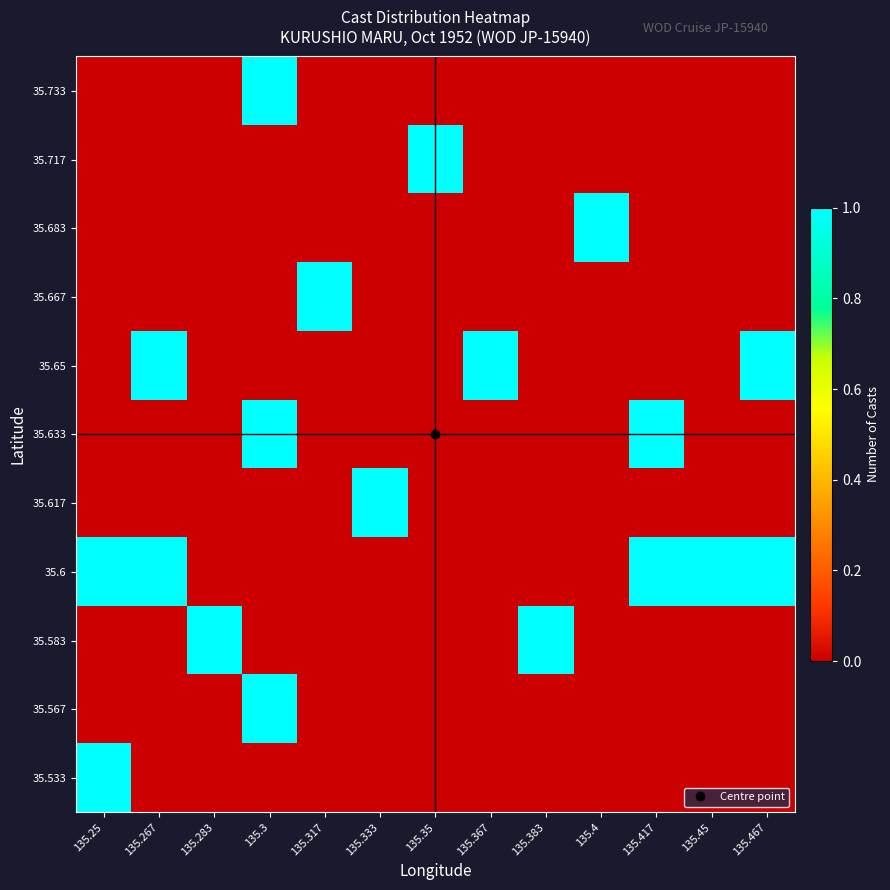

Reading right to left, what are all the values shown in this chart?

35.733: 135.467=0	135.45=0	135.417=0	135.4=0	135.383=0	135.367=0	135.35=0	135.333=0	135.317=0	135.3=1	135.283=0	135.267=0	135.25=0
35.717: 135.467=0	135.45=0	135.417=0	135.4=0	135.383=0	135.367=0	135.35=1	135.333=0	135.317=0	135.3=0	135.283=0	135.267=0	135.25=0
35.683: 135.467=0	135.45=0	135.417=0	135.4=1	135.383=0	135.367=0	135.35=0	135.333=0	135.317=0	135.3=0	135.283=0	135.267=0	135.25=0
35.667: 135.467=0	135.45=0	135.417=0	135.4=0	135.383=0	135.367=0	135.35=0	135.333=0	135.317=1	135.3=0	135.283=0	135.267=0	135.25=0
35.65: 135.467=1	135.45=0	135.417=0	135.4=0	135.383=0	135.367=1	135.35=0	135.333=0	135.317=0	135.3=0	135.283=0	135.267=1	135.25=0
35.633: 135.467=0	135.45=0	135.417=1	135.4=0	135.383=0	135.367=0	135.35=0	135.333=0	135.317=0	135.3=1	135.283=0	135.267=0	135.25=0
35.617: 135.467=0	135.45=0	135.417=0	135.4=0	135.383=0	135.367=0	135.35=0	135.333=1	135.317=0	135.3=0	135.283=0	135.267=0	135.25=0
35.6: 135.467=1	135.45=1	135.417=1	135.4=0	135.383=0	135.367=0	135.35=0	135.333=0	135.317=0	135.3=0	135.283=0	135.267=1	135.25=1
35.583: 135.467=0	135.45=0	135.417=0	135.4=0	135.383=1	135.367=0	135.35=0	135.333=0	135.317=0	135.3=0	135.283=1	135.267=0	135.25=0
35.567: 135.467=0	135.45=0	135.417=0	135.4=0	135.383=0	135.367=0	135.35=0	135.333=0	135.317=0	135.3=1	135.283=0	135.267=0	135.25=0
35.533: 135.467=0	135.45=0	135.417=0	135.4=0	135.383=0	135.367=0	135.35=0	135.333=0	135.317=0	135.3=0	135.283=0	135.267=0	135.25=1